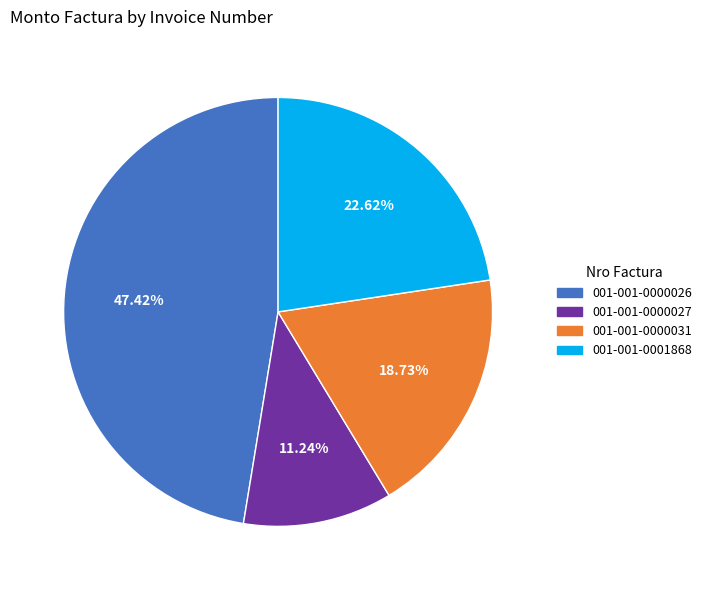

Combined, do 001-001-0001868 and 001-001-0000026 account for over 50%?

Yes